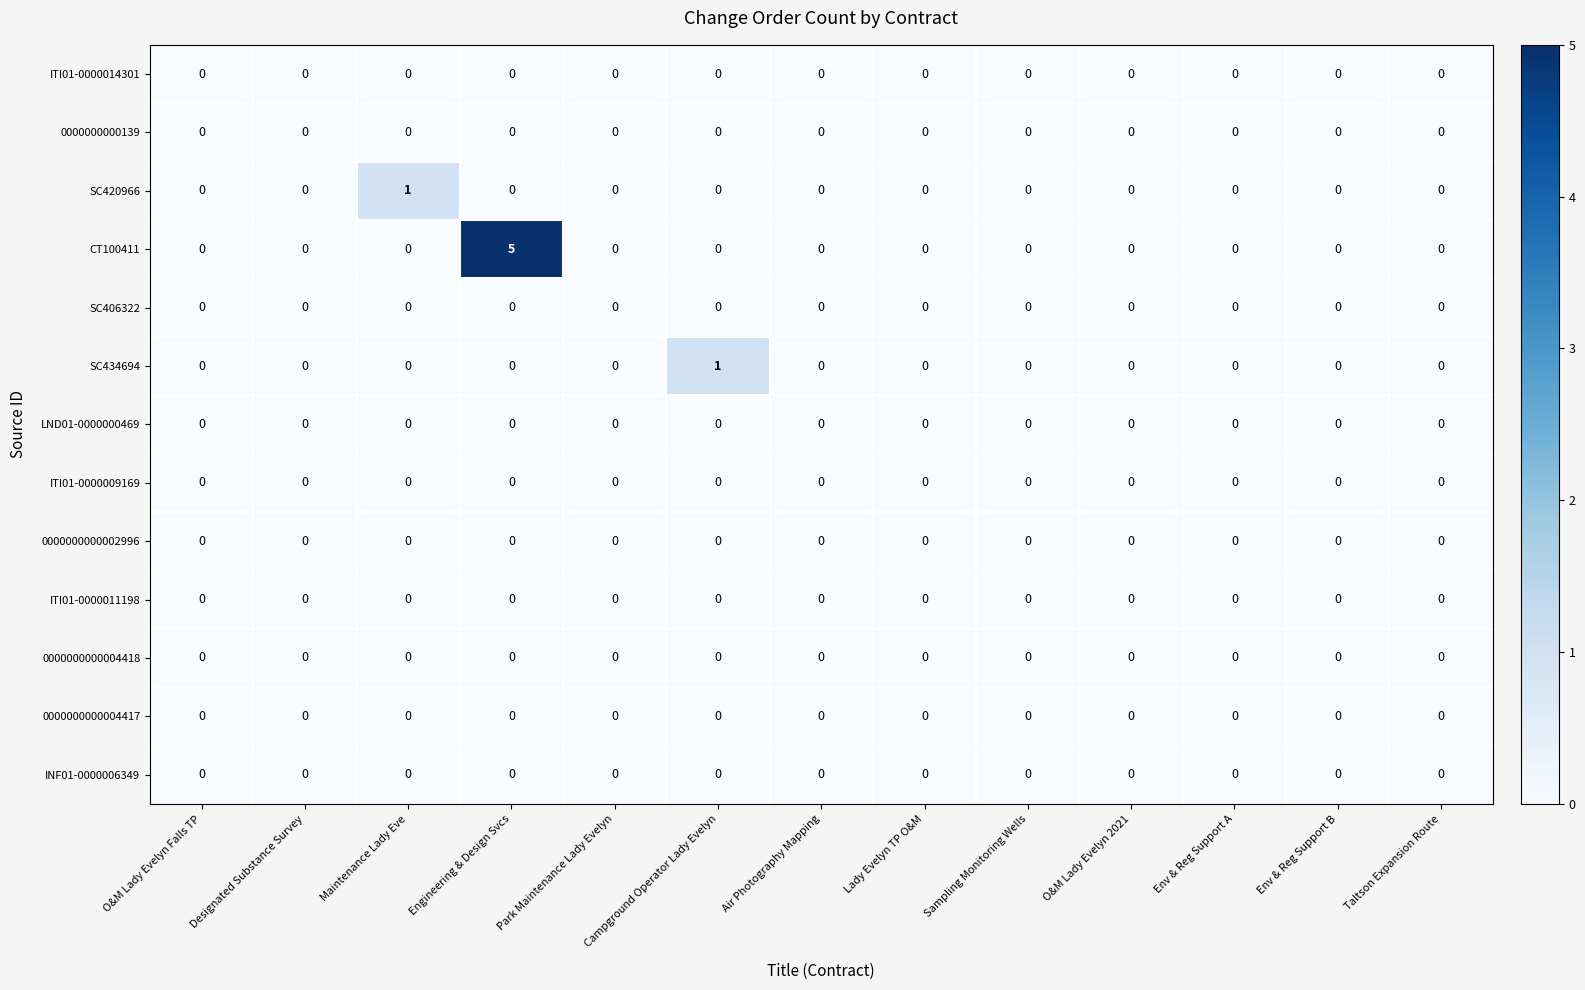

How many CT100411 values are between 0 and 1?

12